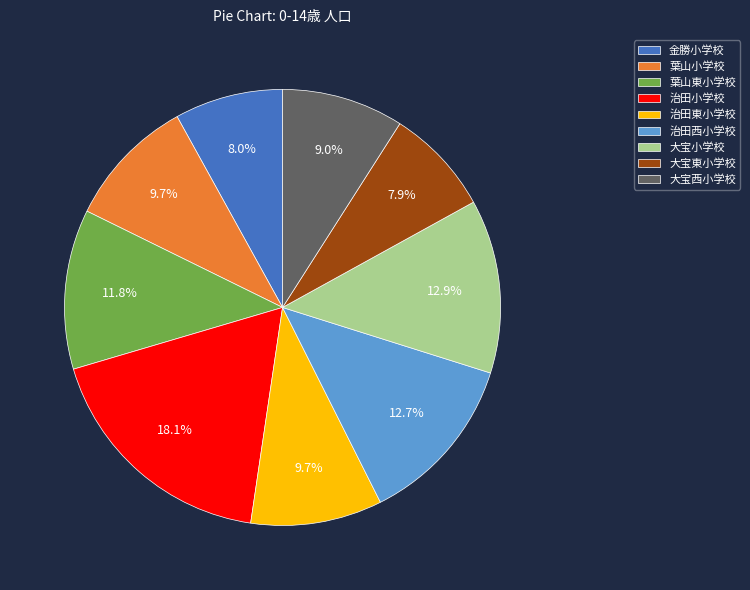

What percentage is the 治田小学校 slice, to the nearest percent?

18%